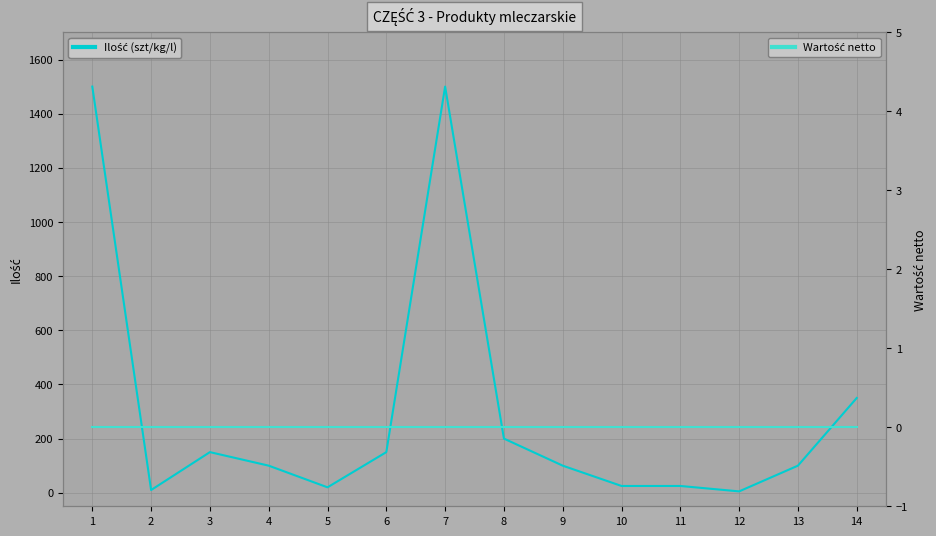

Reading right to left, list all the values displayed in this chart.

Ilość (szt/kg/l): 14=350	13=100	12=5	11=25	10=25	9=100	8=200	7=1500	6=150	5=20	4=100	3=150	2=10	1=1500
Wartość netto: 14=0	13=0	12=0	11=0	10=0	9=0	8=0	7=0	6=0	5=0	4=0	3=0	2=0	1=0